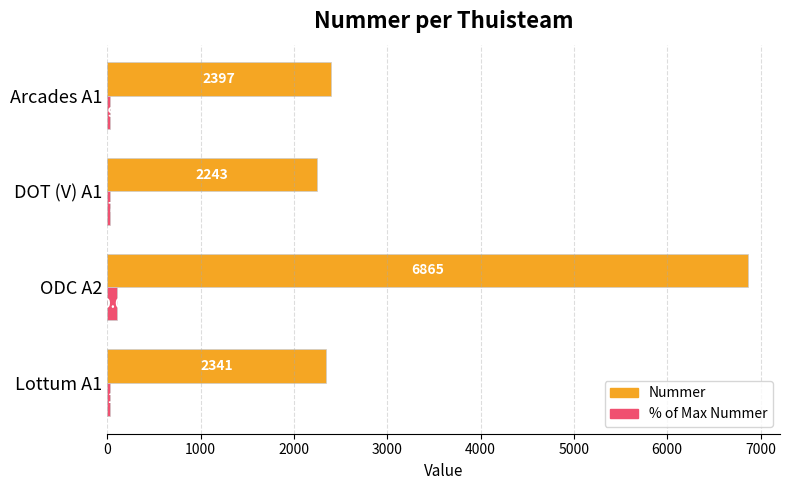

The Nummer series shows 1371.1 at Arcades A1. True or false?

False